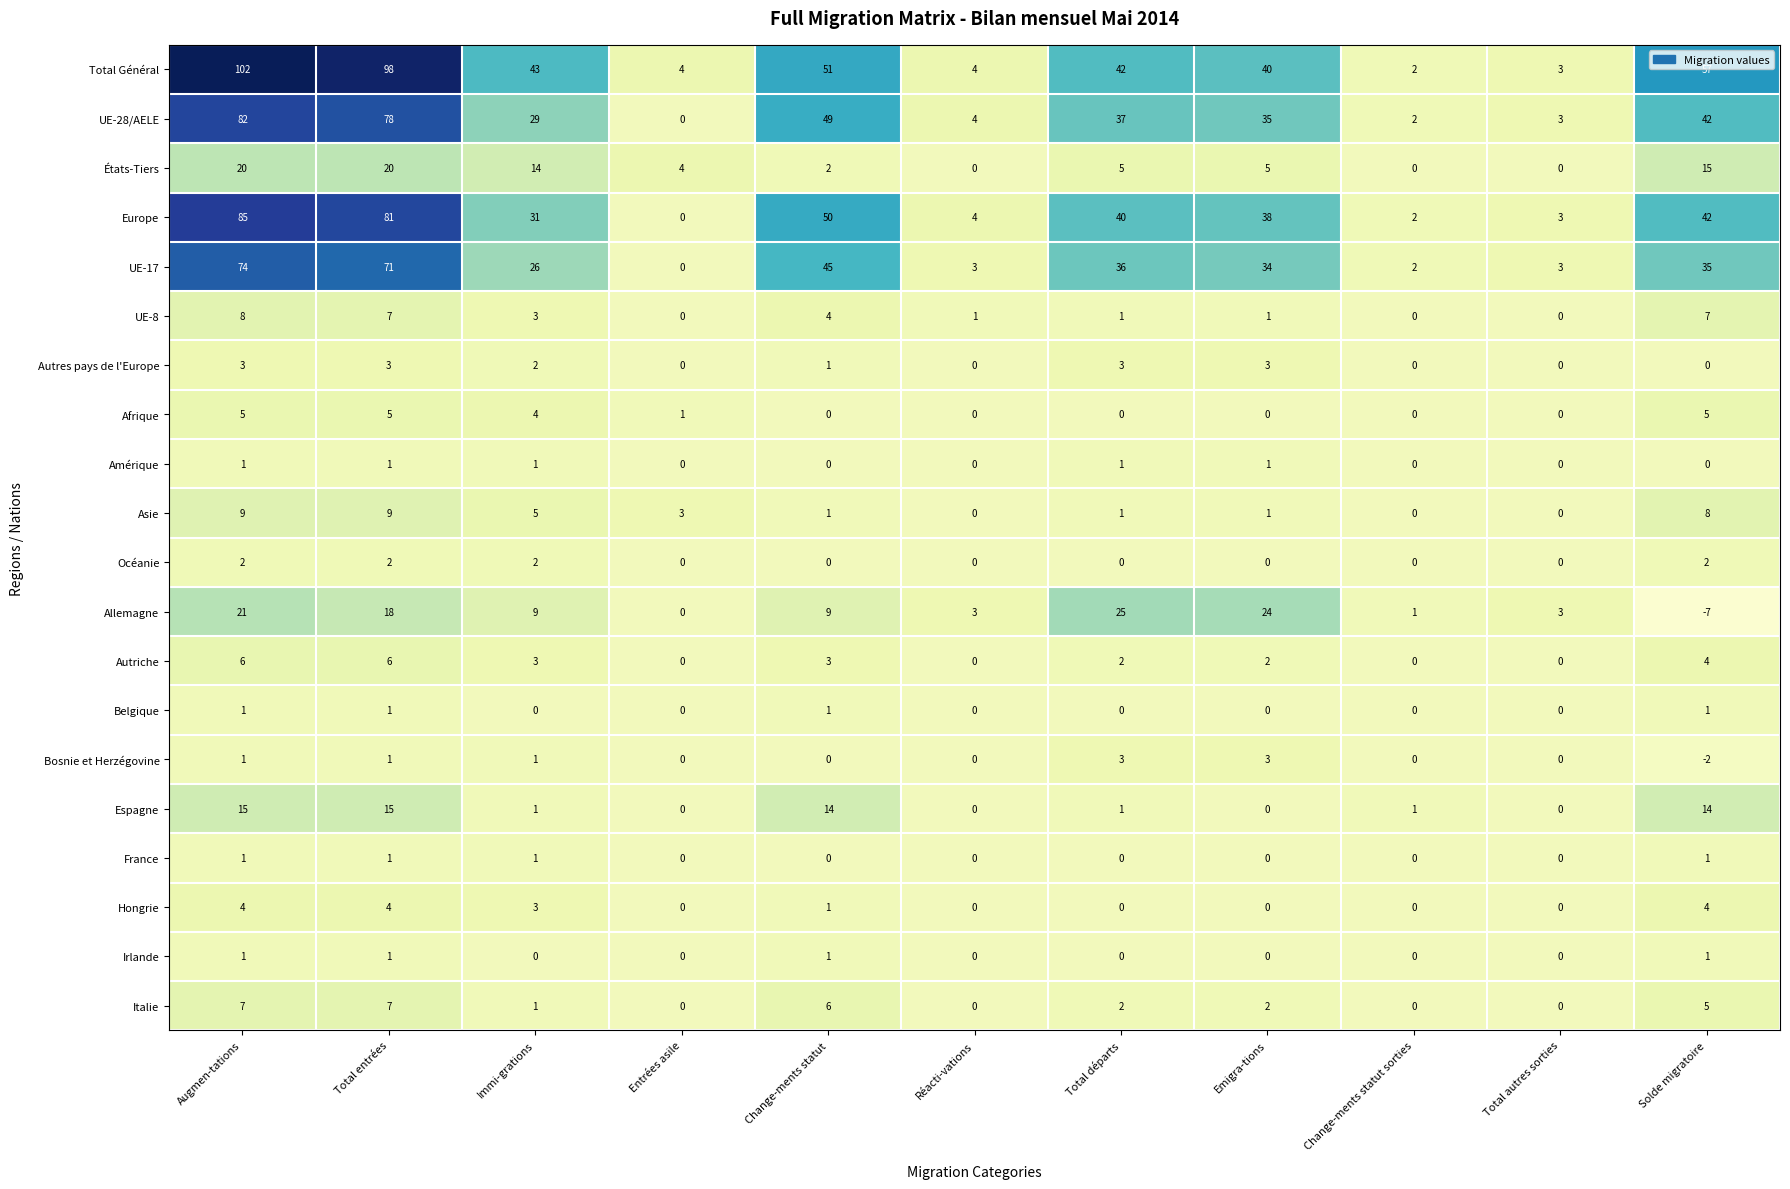

At which category is the sum across all series the highest?

Augmen-tations